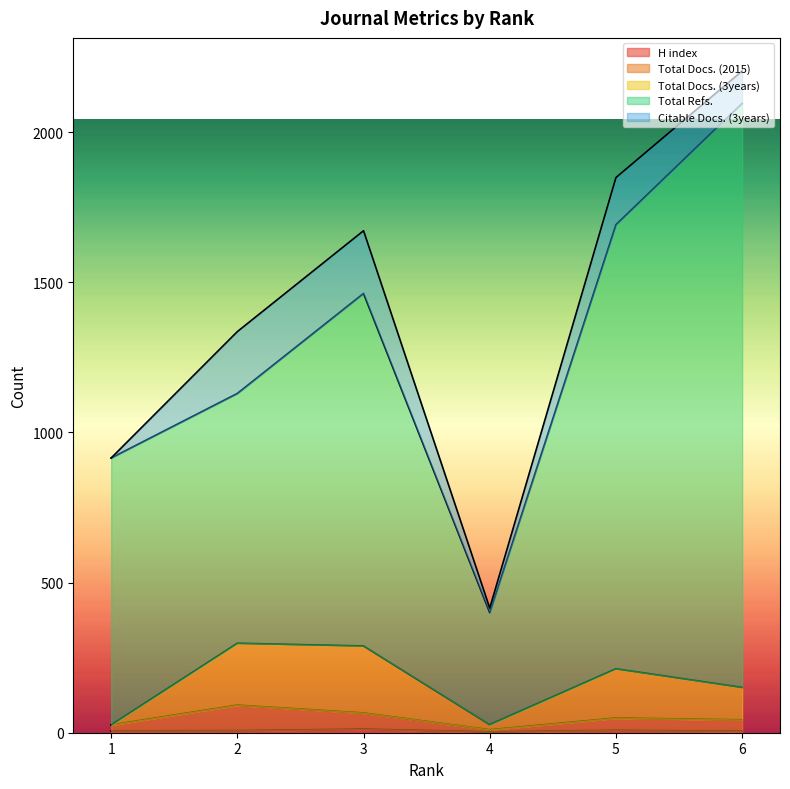

Which series has the widest spread of values?

Total Refs.